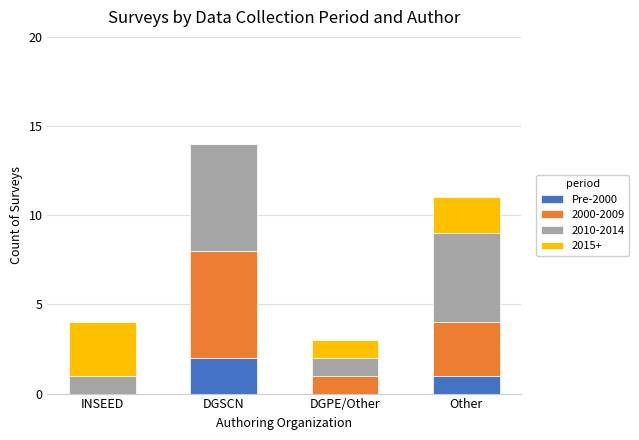

What is the sum of all Pre-2000 values?

3